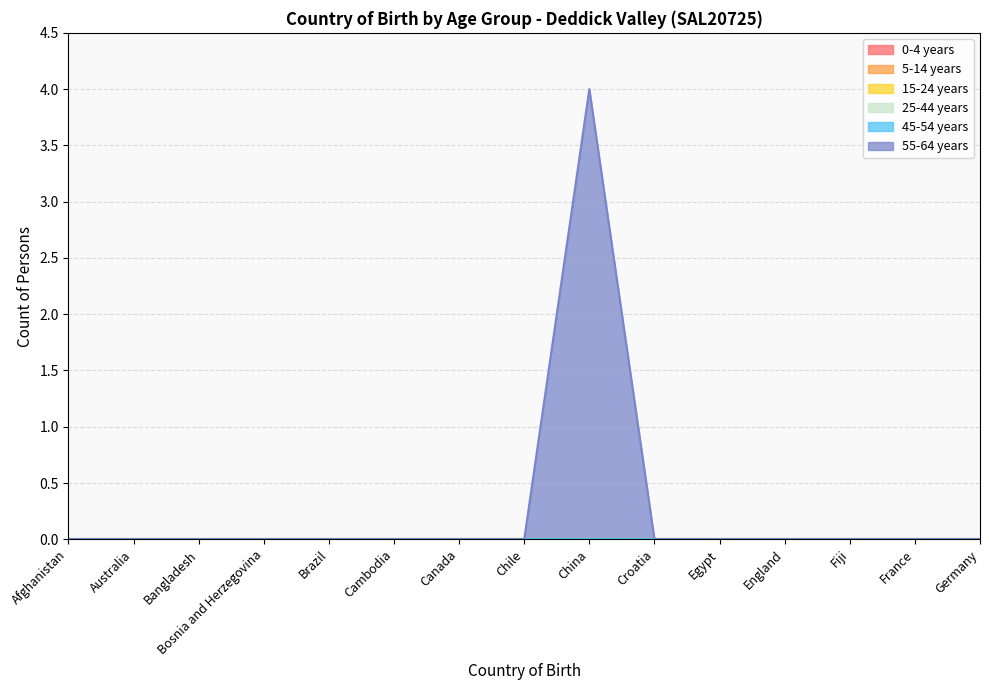

What are all the series names shown in the legend?

0-4 years, 5-14 years, 15-24 years, 25-44 years, 45-54 years, 55-64 years